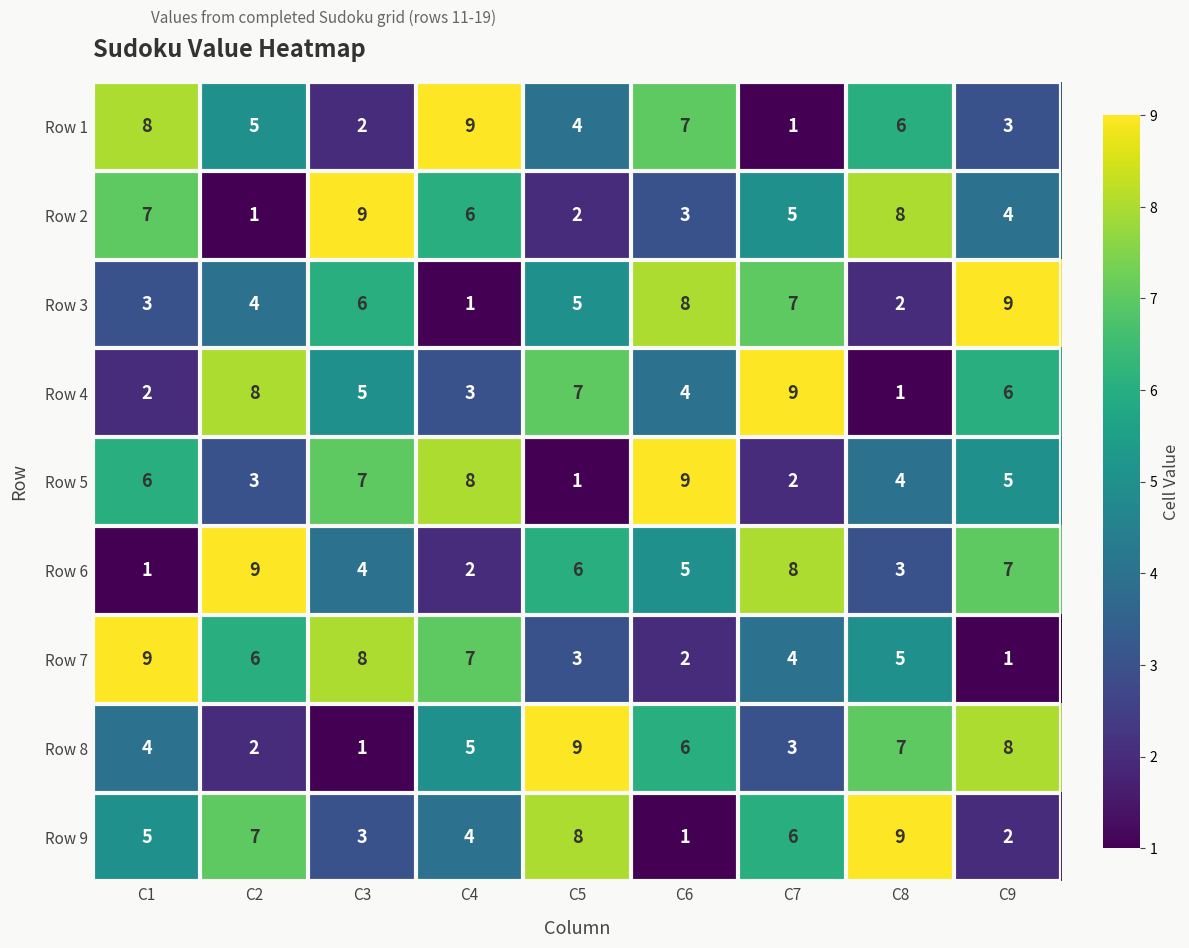

Read the Row 4 value at C6.

4